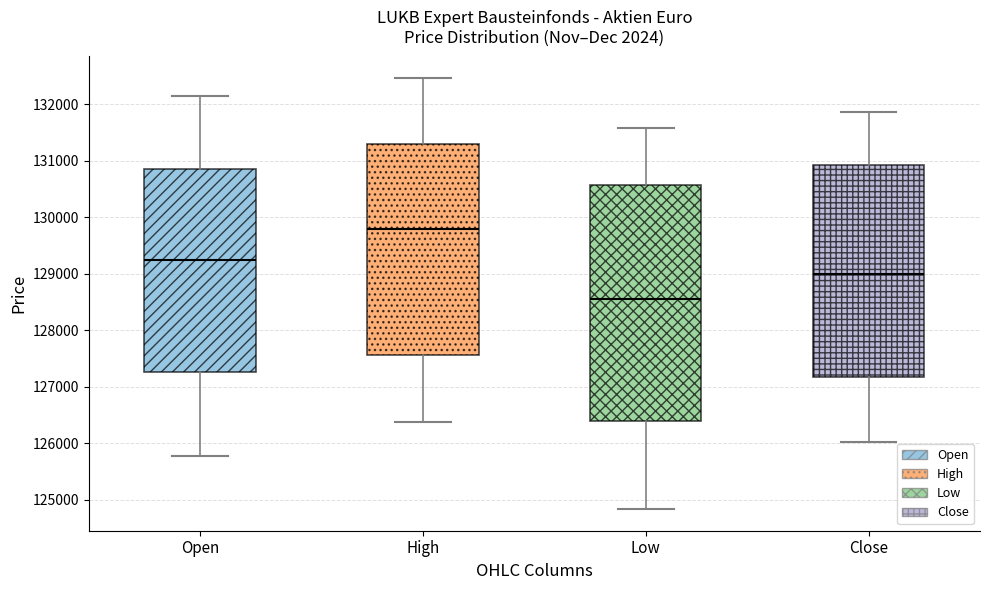

Reading left to right, read every box against the y-axis: the position of its median line, the range the box covers, and the ends of its whiskers. The values are not printed on the chart, so give them approximately, as read against the axis.

Open: median 129200, box 127300 to 130900, whiskers 125800 to 132100
High: median 129800, box 127600 to 131300, whiskers 126400 to 132500
Low: median 128500, box 126400 to 130600, whiskers 124800 to 131600
Close: median 129000, box 127200 to 130900, whiskers 126000 to 131900